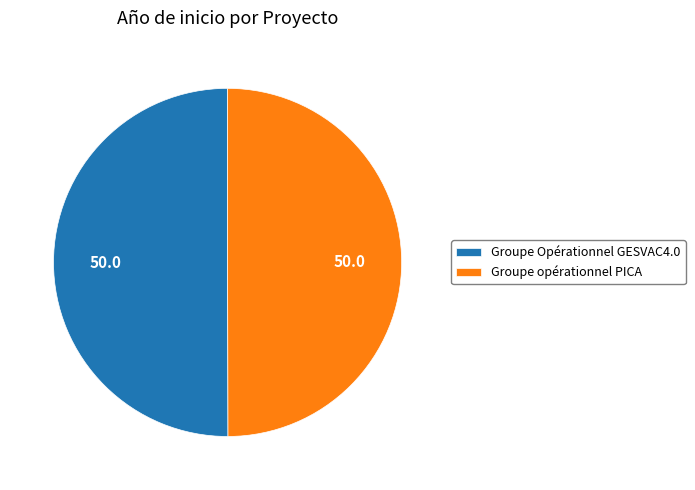

Do Groupe Opérationnel GESVAC4.0 and Groupe opérationnel PICA together represent more than half of the pie?

Yes